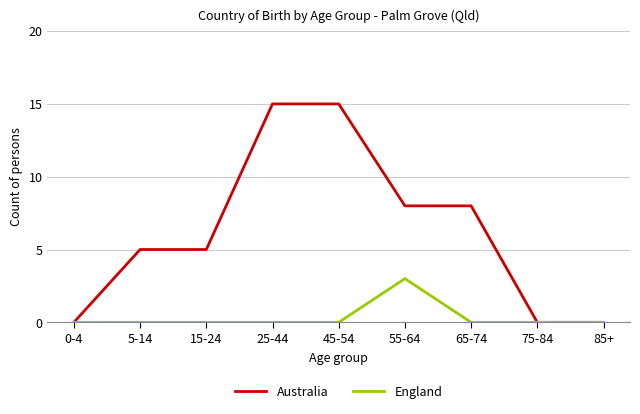

What is the difference between the maximum and second lowest values in the England series?

3